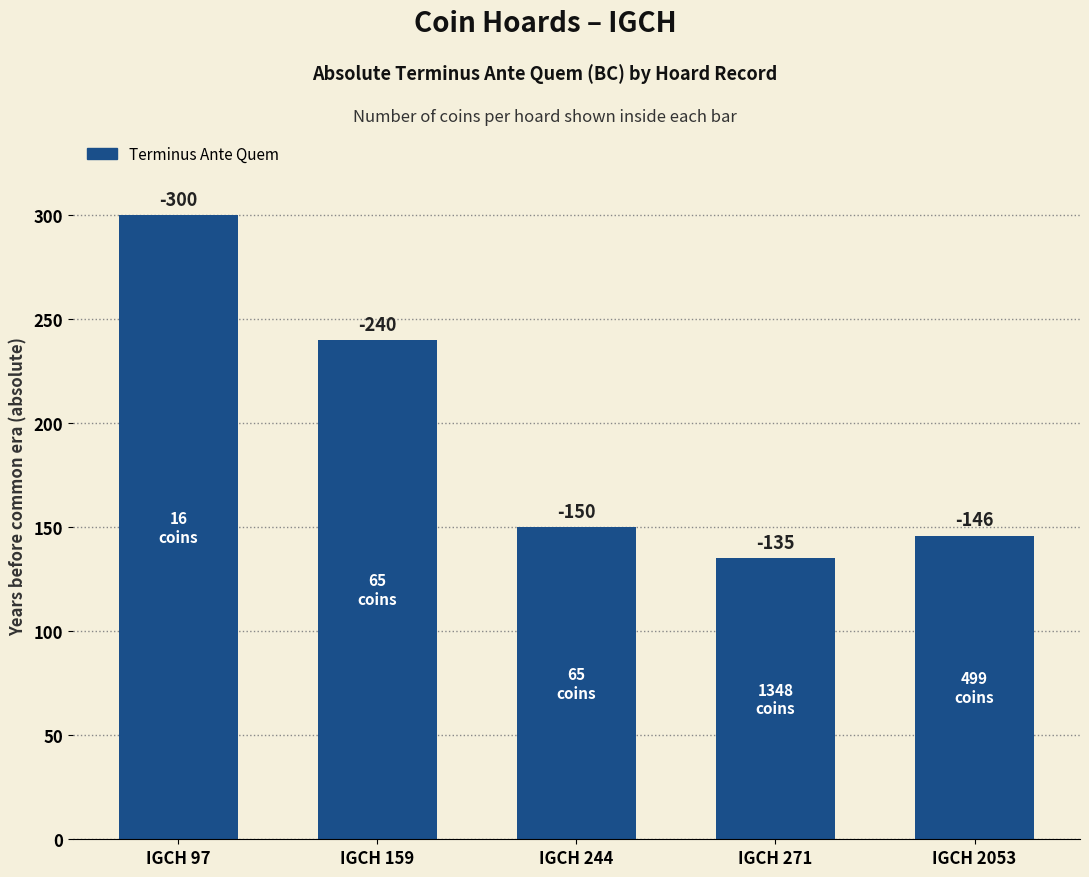

What is the greatest value displayed?

300